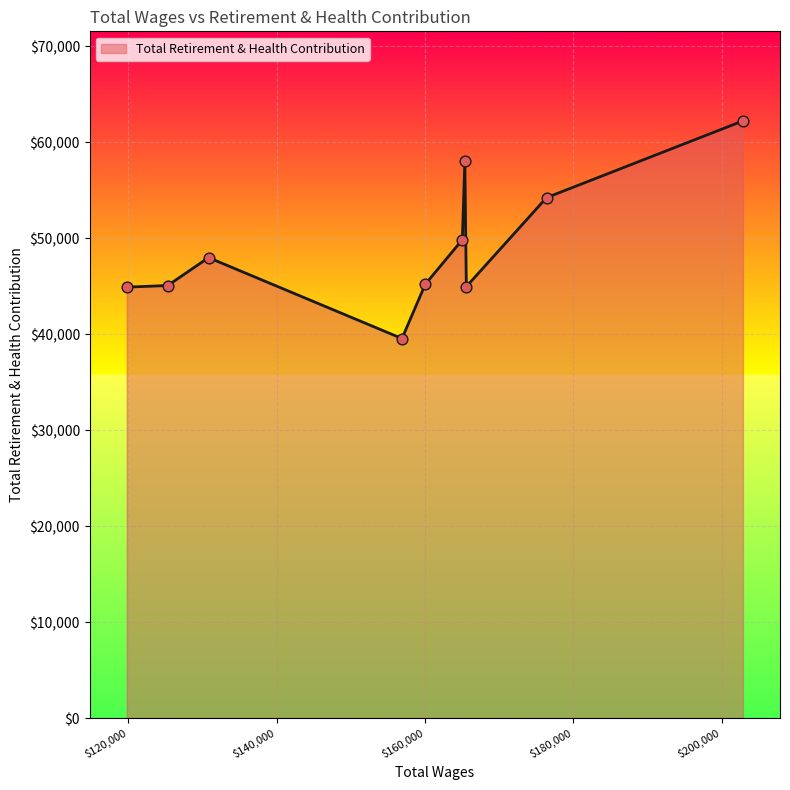

What is the smallest value displayed?

39555